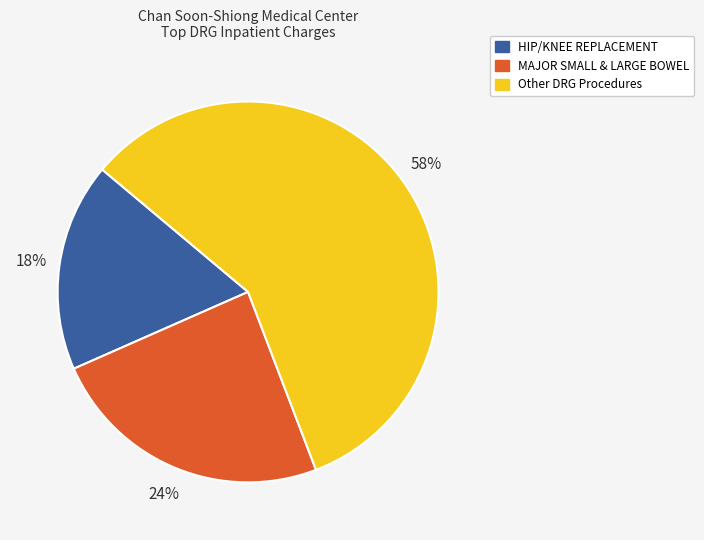

Which category has the biggest portion of the pie?

Other DRG Procedures